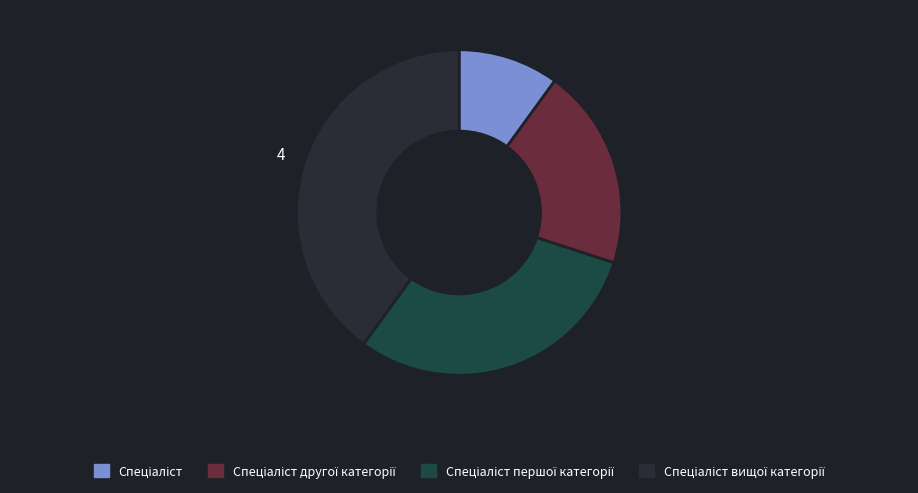

How many slices are in this pie chart?

4